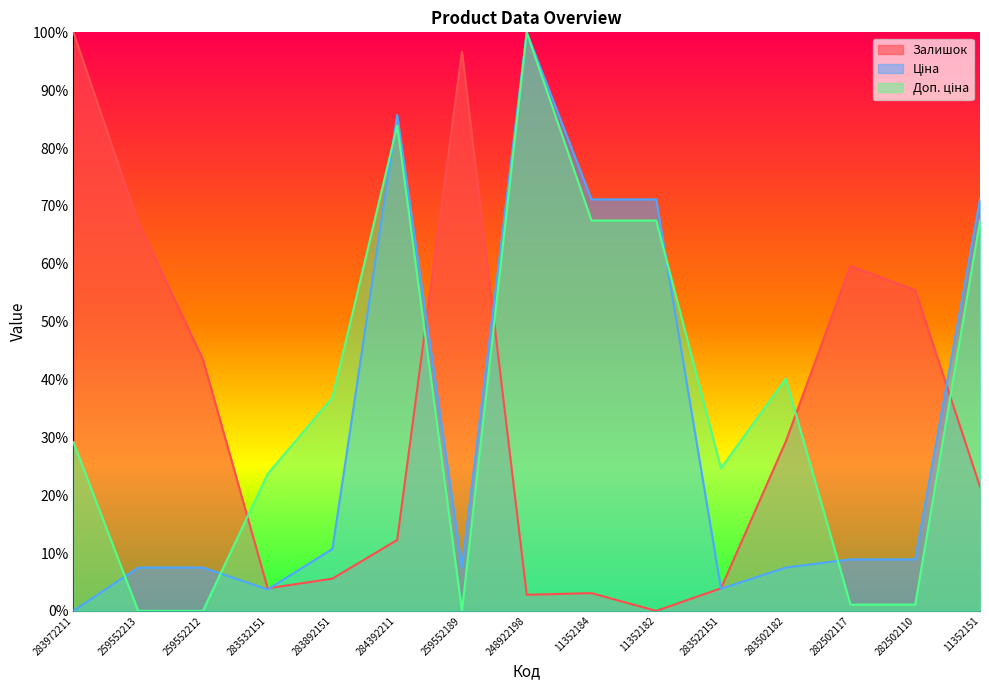

What are all the series names shown in the legend?

Залишок, Ціна, Доп. ціна